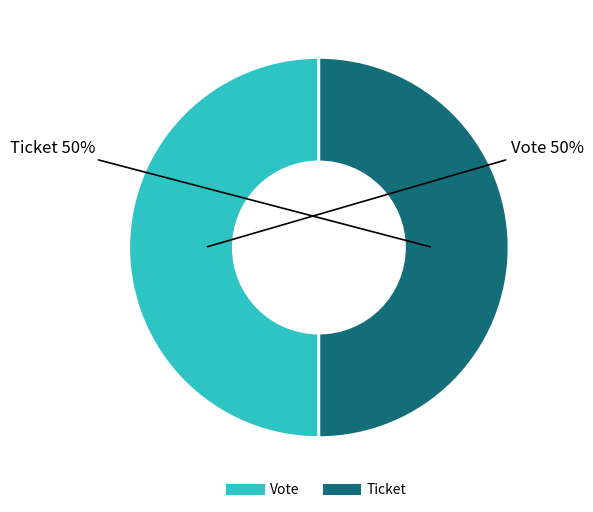

To the nearest percent, what is the average slice percentage?

50%